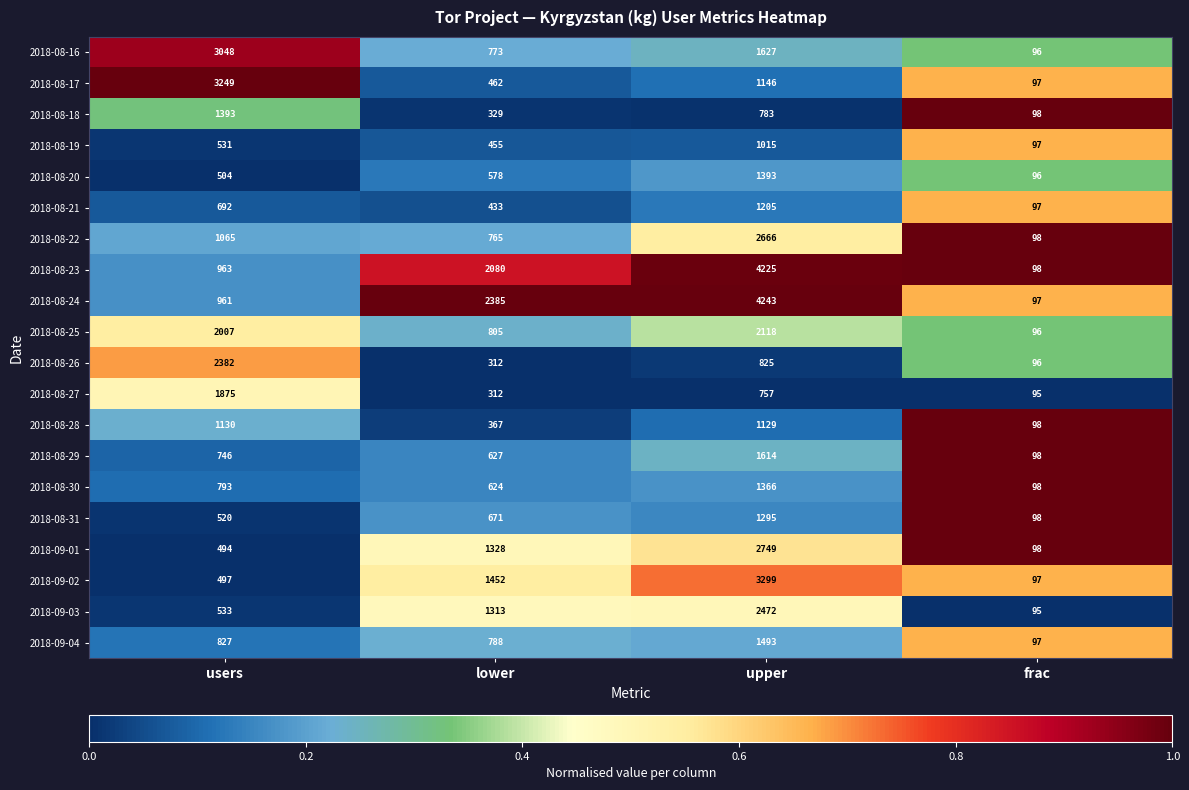

Which series has the largest total across all categories?

2018-08-24